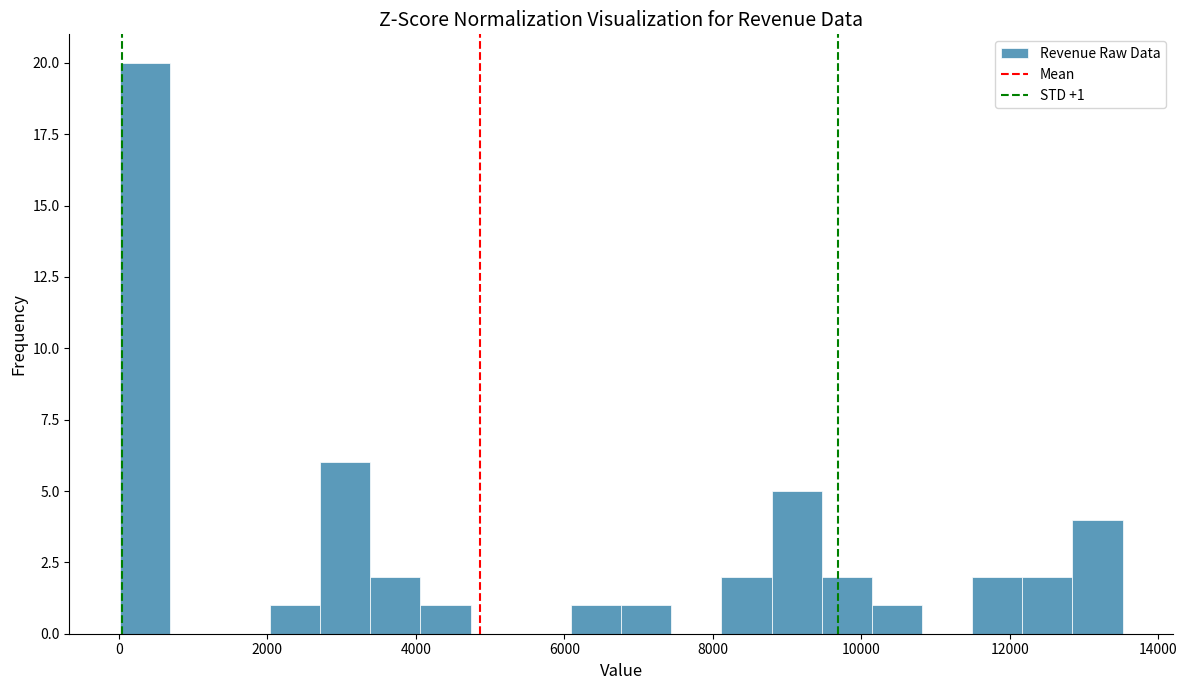

Read against the x-axis, roughly where is the centre of the tallest bar?

400